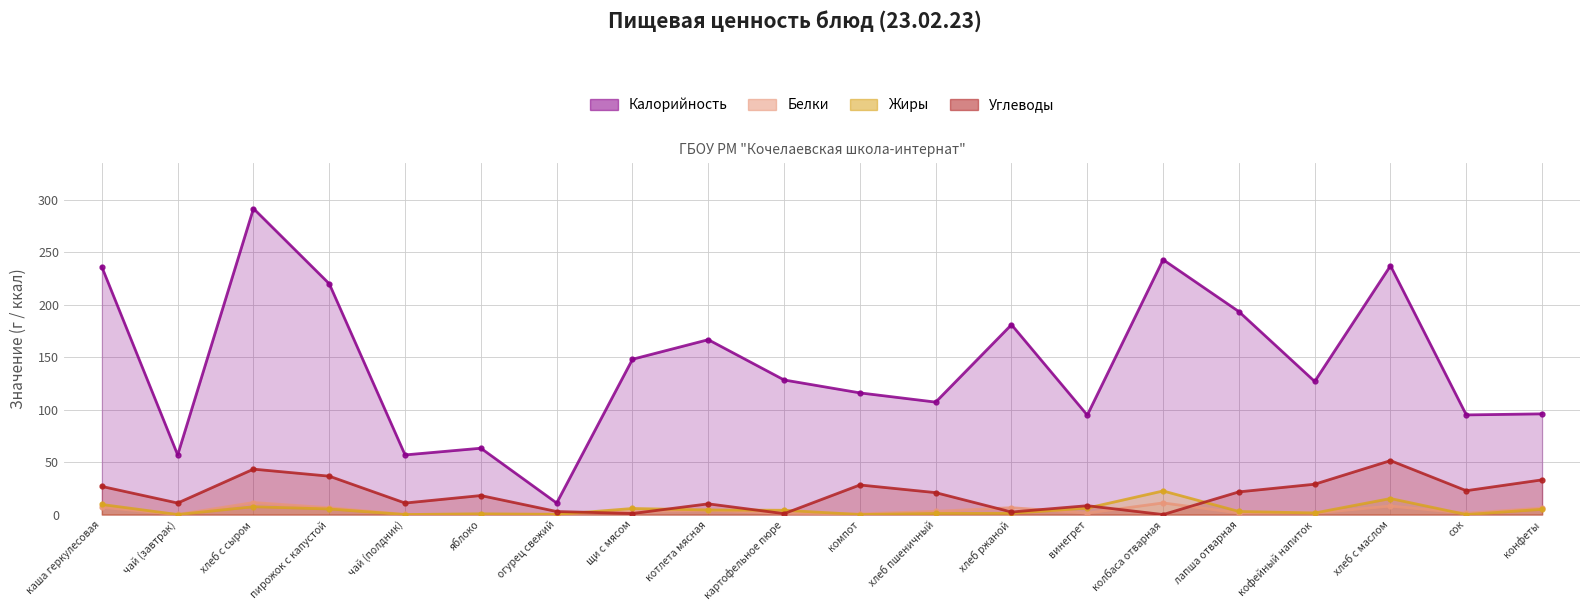

After their last crossing, which series has the higher values: Углеводы or Жиры?

Углеводы